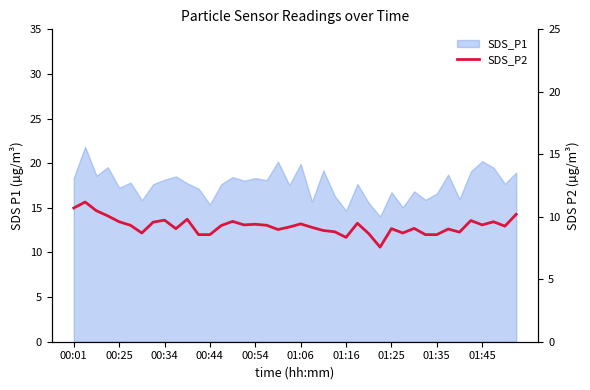

What position from the left is 25?

26